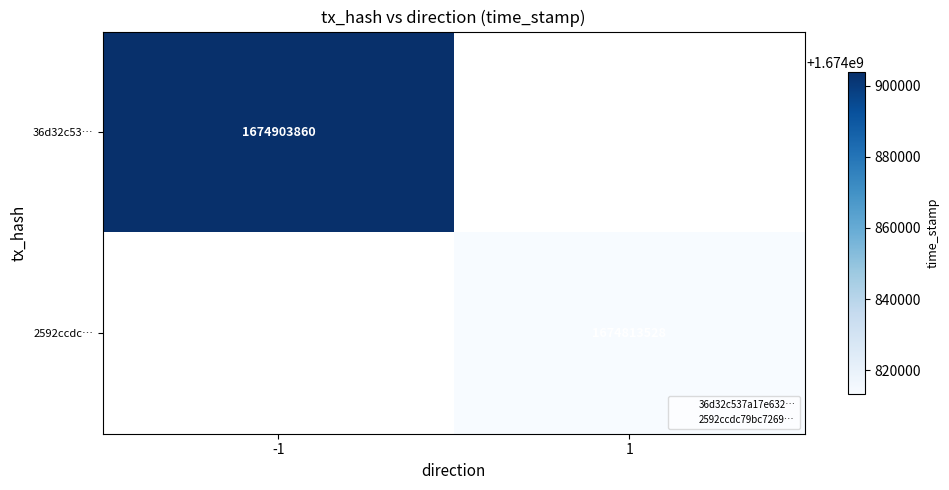

True or false: 36d32c53… has a value of 1674903860.0 at -1.

True